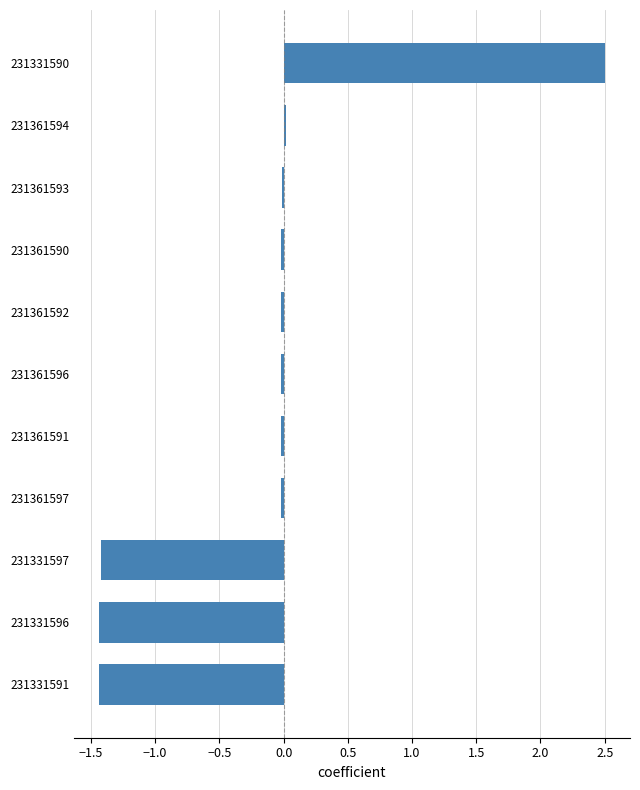

What is the smallest value displayed?

-1.4